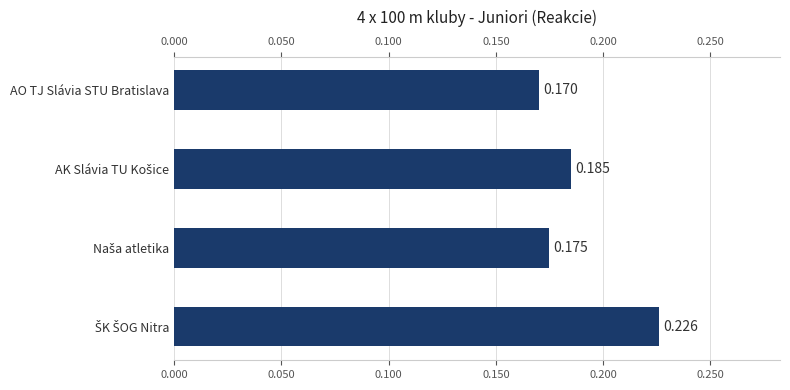

What is the maximum value shown in the chart?

0.2